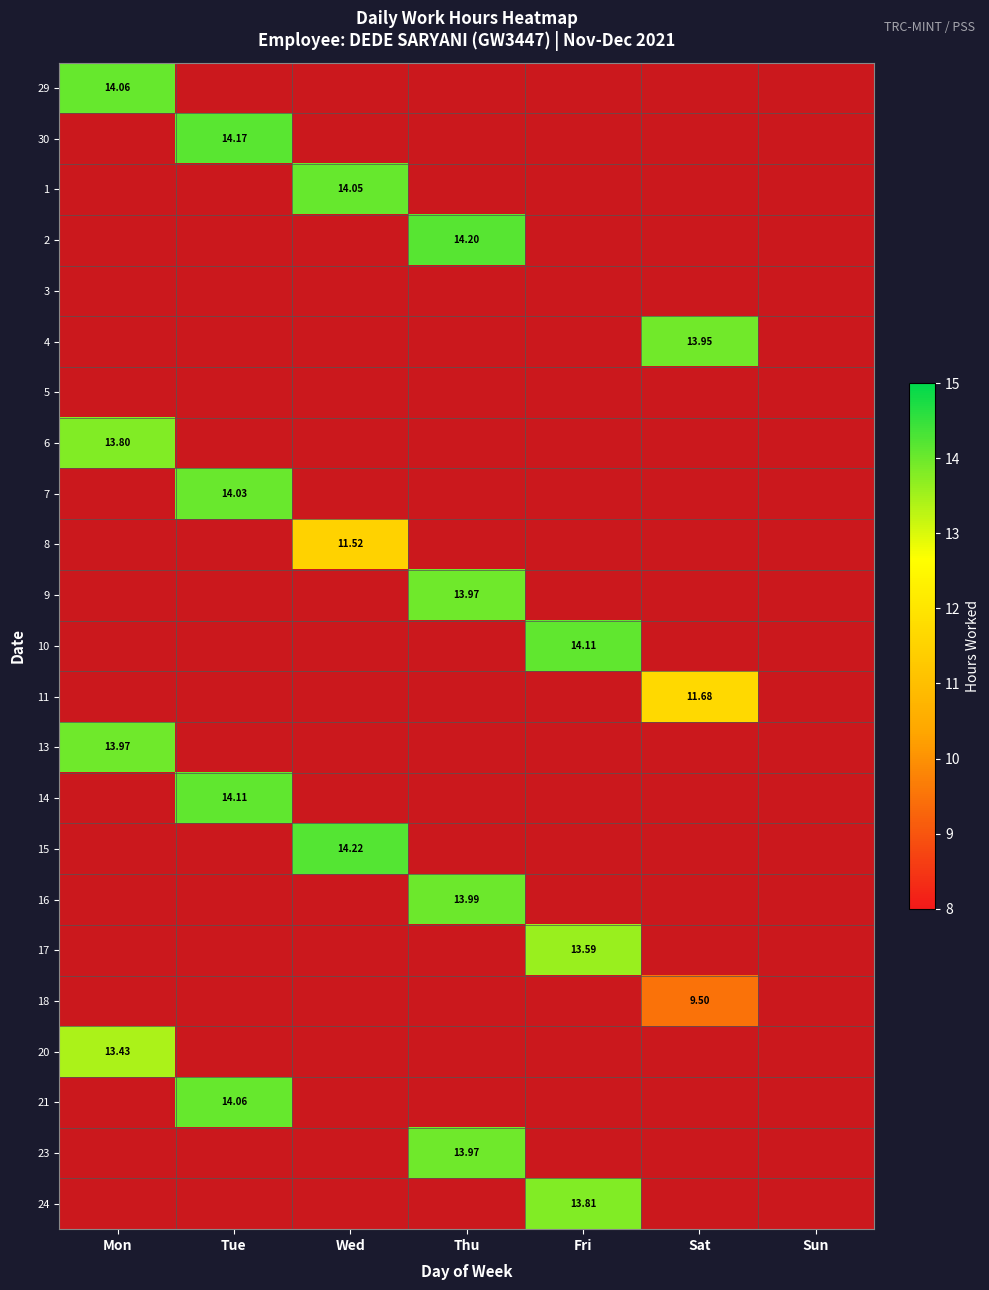

Which has a higher value, Thu or Tue?

Tue